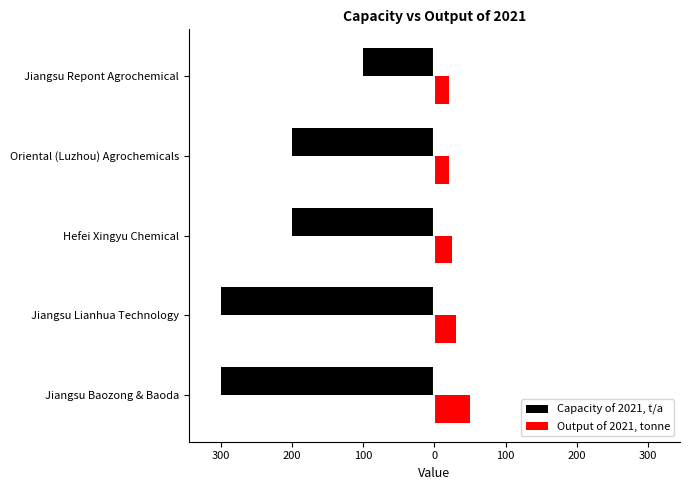

What are all the series names shown in the legend?

Capacity of 2021, t/a, Output of 2021, tonne